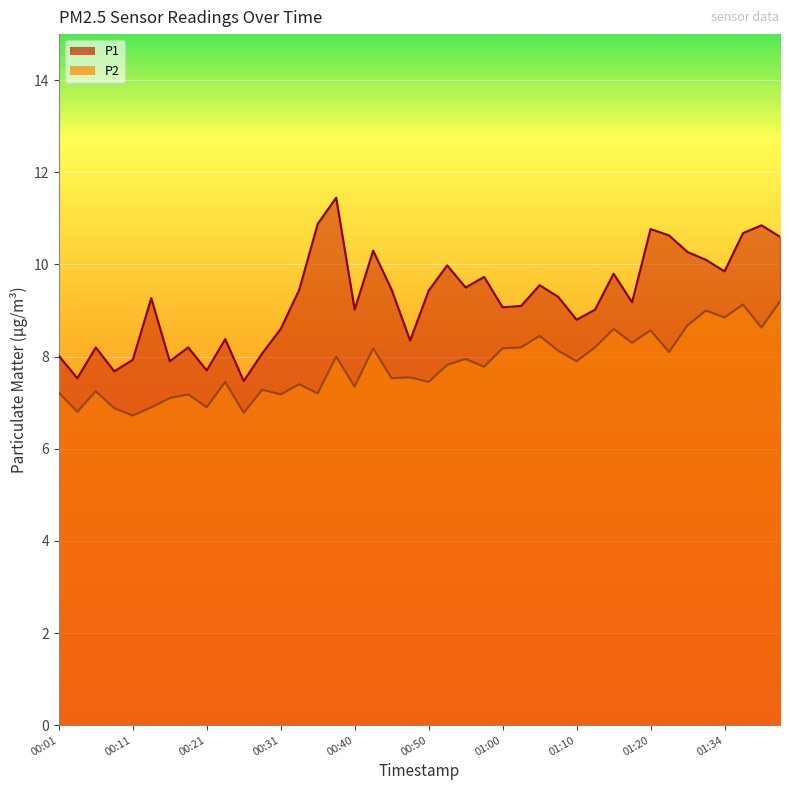

Reading left to right, extract all data points from this chart.

P1: 00:01=8.0	00:04=7.5	00:06=8.2	00:09=7.7	00:11=7.9	00:13=9.3	00:16=7.9	00:18=8.2	00:21=7.7	00:23=8.4	00:26=7.5	00:28=8.1	00:31=8.6	00:33=9.4	00:36=10.9	00:38=11.4	00:40=9.0	00:43=10.3	00:45=9.4	00:48=8.3	00:50=9.4	00:53=10.0	00:55=9.5	00:58=9.7	01:00=9.1	01:03=9.1	01:05=9.6	01:07=9.3	01:10=8.8	01:12=9.0	01:15=9.8	01:18=9.2	01:20=10.8	01:23=10.6	01:29=10.3	01:31=10.1	01:34=9.8	01:36=10.7	01:38=10.8	01:41=10.6
P2: 00:01=7.2	00:04=6.8	00:06=7.2	00:09=6.9	00:11=6.7	00:13=6.9	00:16=7.1	00:18=7.2	00:21=6.9	00:23=7.5	00:26=6.8	00:28=7.3	00:31=7.2	00:33=7.4	00:36=7.2	00:38=8.0	00:40=7.3	00:43=8.2	00:45=7.5	00:48=7.5	00:50=7.5	00:53=7.8	00:55=8.0	00:58=7.8	01:00=8.2	01:03=8.2	01:05=8.4	01:07=8.1	01:10=7.9	01:12=8.2	01:15=8.6	01:18=8.3	01:20=8.6	01:23=8.1	01:29=8.7	01:31=9.0	01:34=8.8	01:36=9.1	01:38=8.6	01:41=9.2